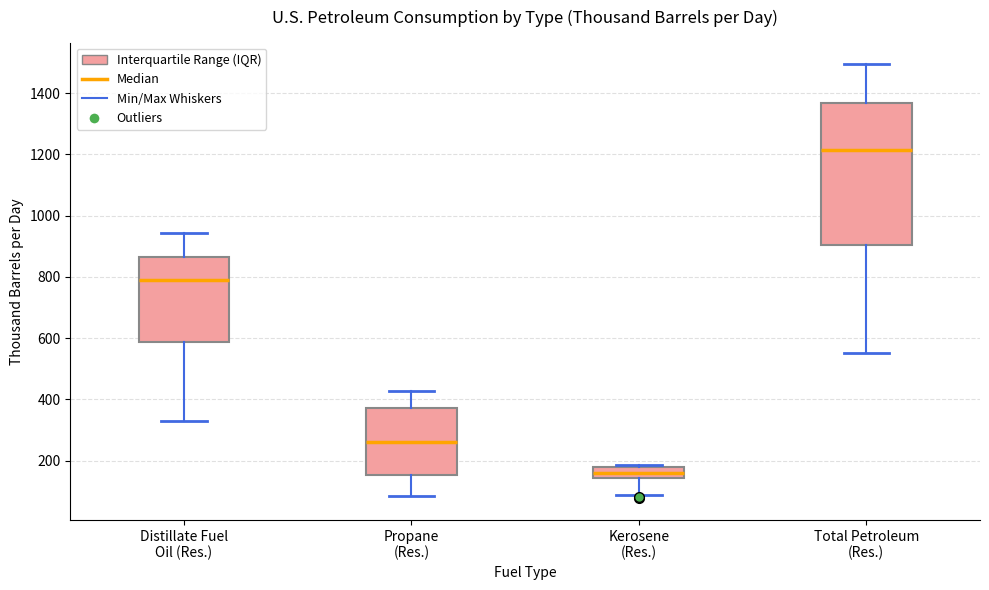

Reading left to right, transcribe this box plot: for each box, give where its median line is, the range the box spans, and where its two whiskers end, as read against the y-axis. The values are not printed on the chart, so give them approximately, as read against the axis.

Distillate Fuel Oil (Res.): median 800, box 580 to 860, whiskers 320 to 940
Propane (Res.): median 260, box 160 to 380, whiskers 80 to 420
Kerosene (Res.): median 160, box 140 to 180, whiskers 80 to 180 (just above the box's upper edge)
Total Petroleum (Res.): median 1220, box 900 to 1360, whiskers 560 to 1500